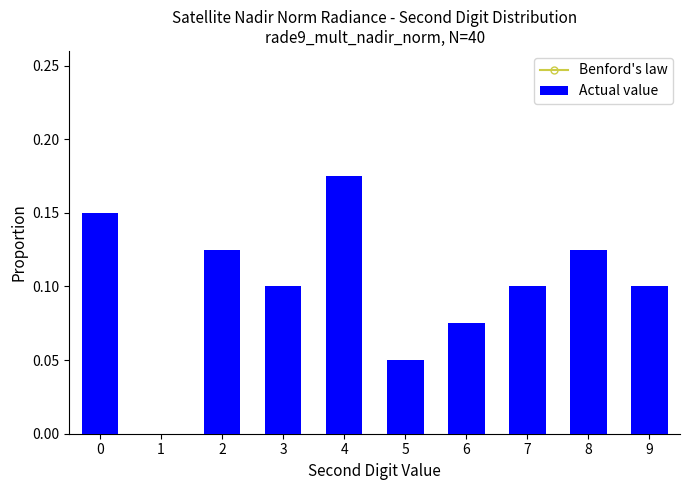

Which series has the largest total across all categories?

Benford's law